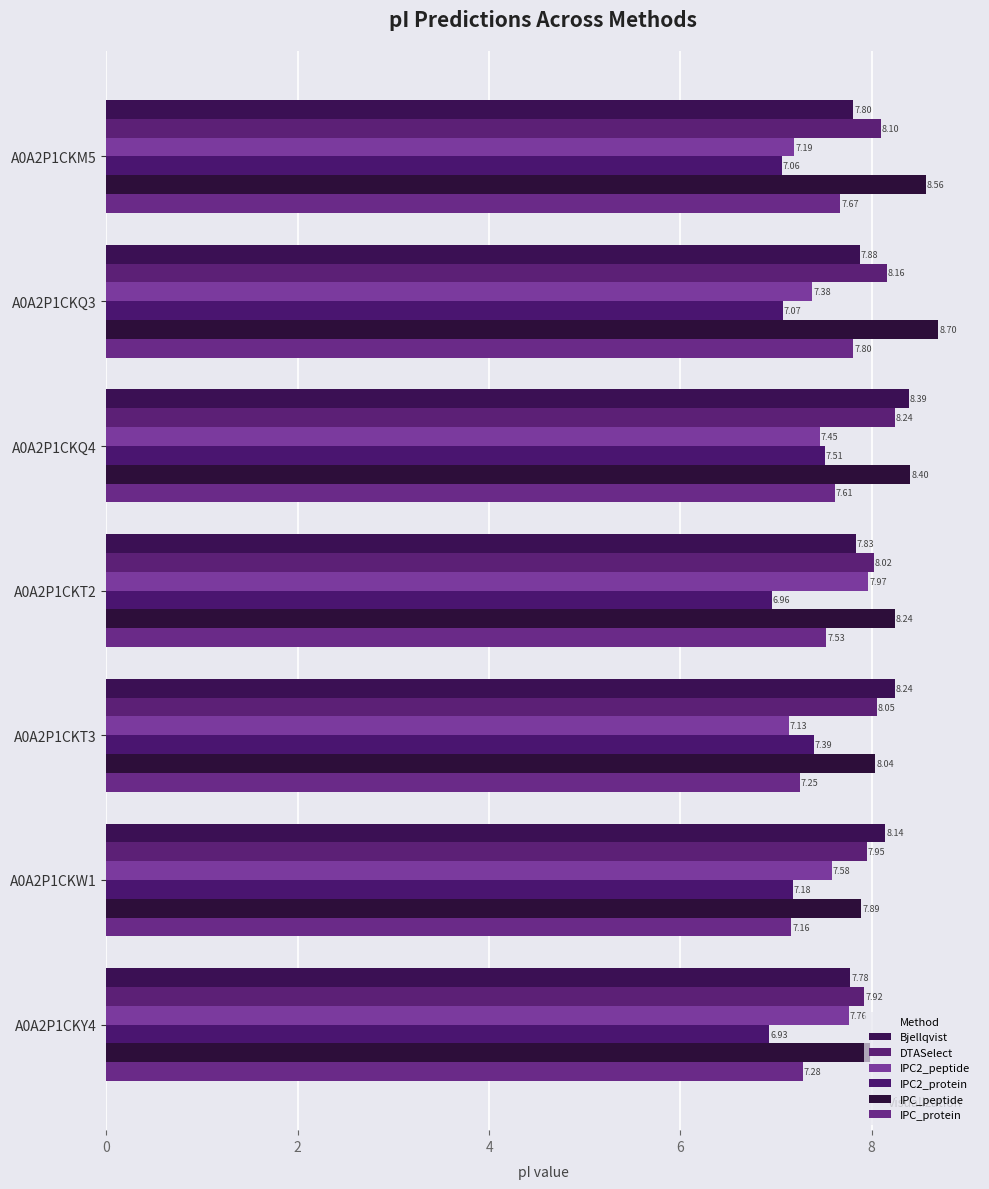

What is the minimum value shown in the chart?

6.9